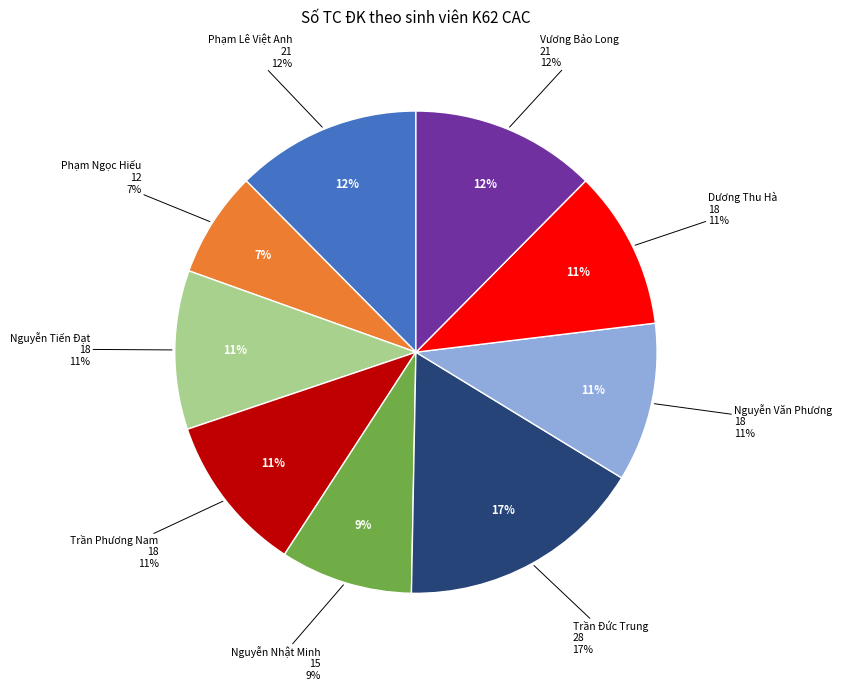

True or false: Phạm Ngọc Hiếu accounts for 1% of the total.

False